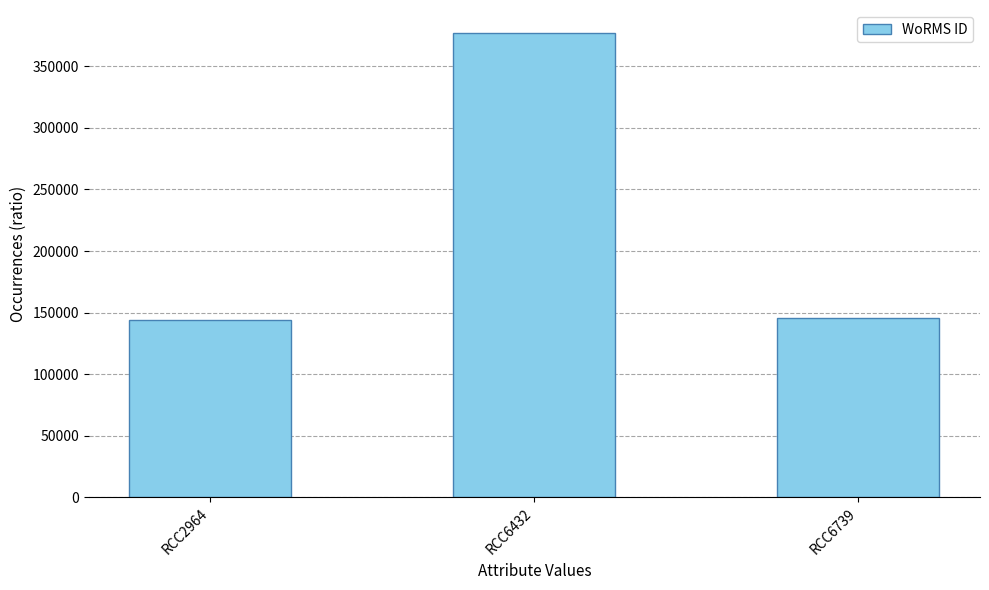

Reading left to right, list all the values displayed in this chart.

144187	376817	145791